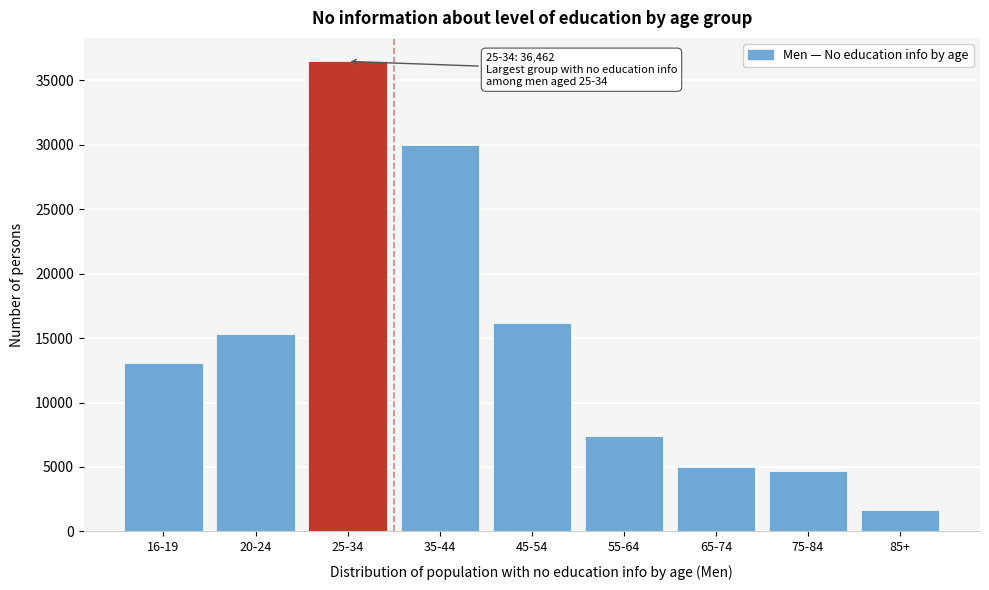

Reading left to right, what are all the values shown in this chart?

16-19=13079	20-24=15342	25-34=36462	35-44=30012	45-54=16149	55-64=7389	65-74=5020	75-84=4658	85+=1630